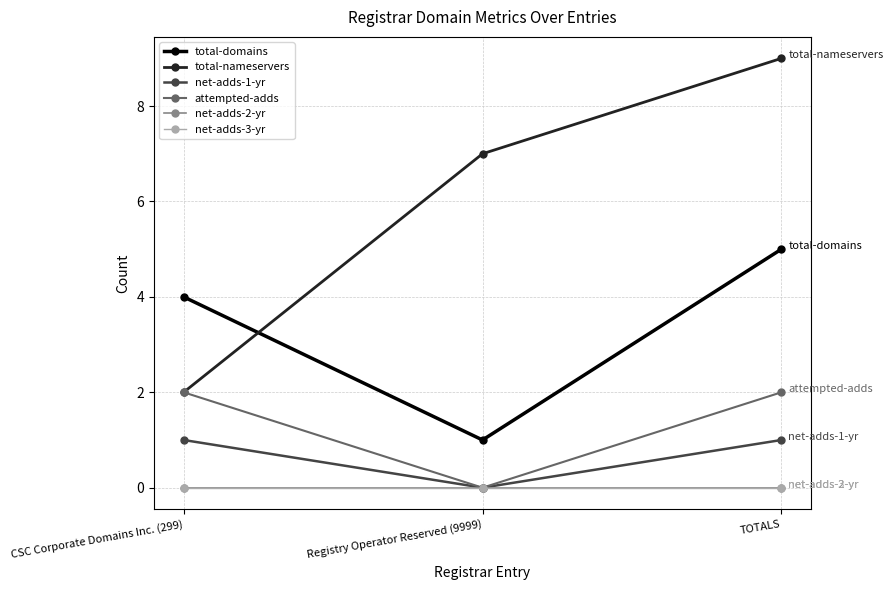

What is the difference between the highest and lowest values at TOTALS?

9